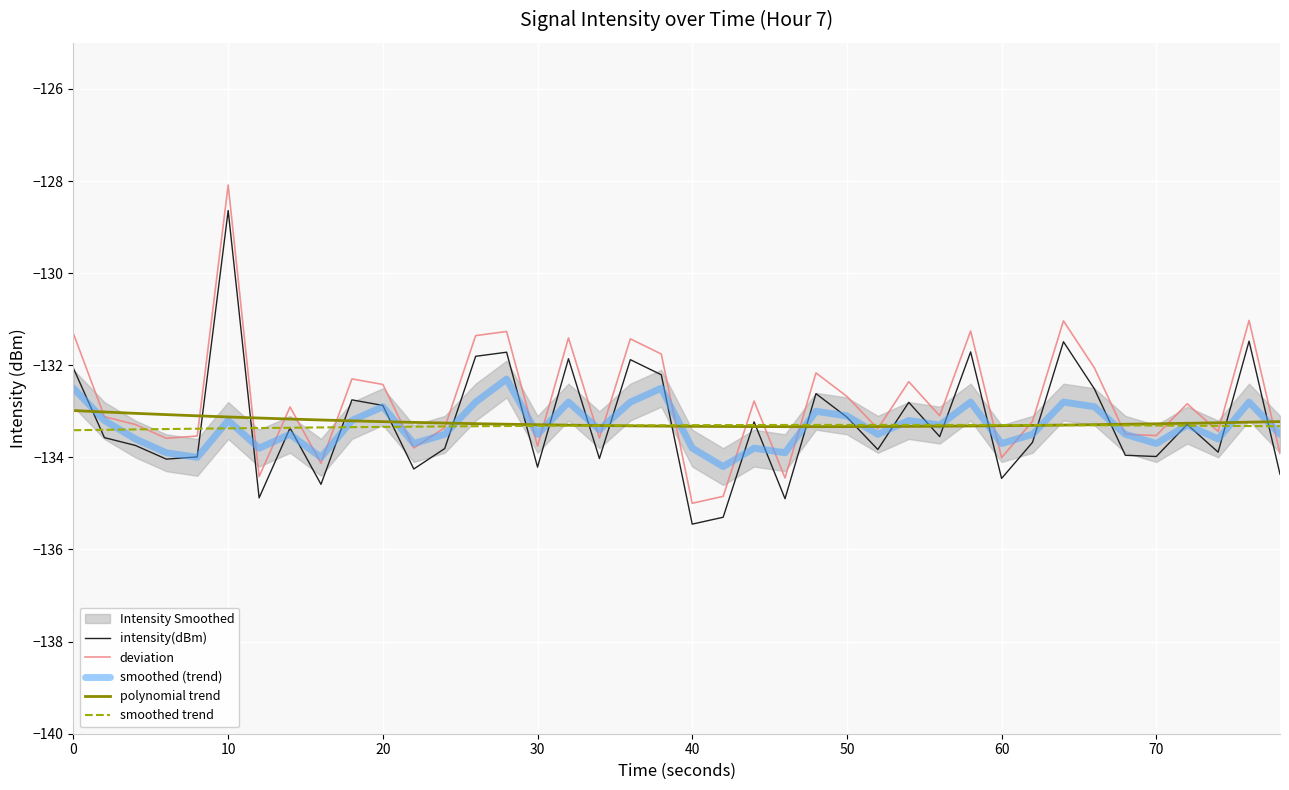

What is the difference between the second highest and second lowest values in the deviation series?

3.8